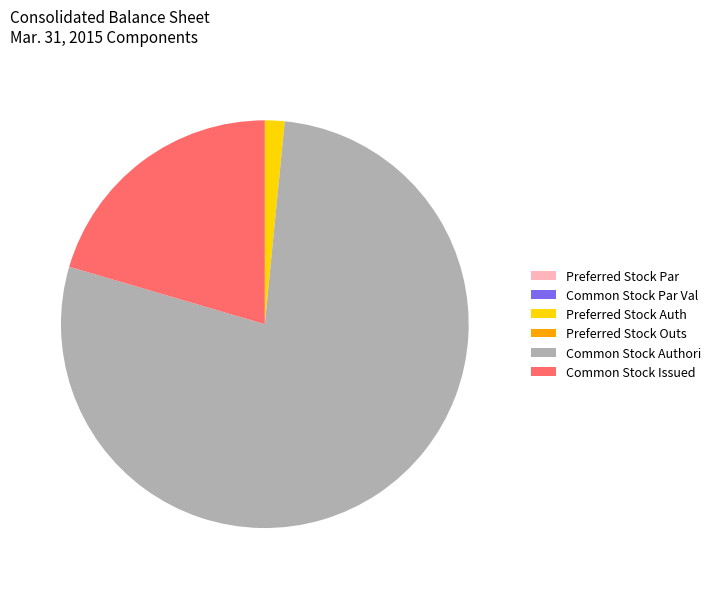

Approximately how many times larger is the value at Common Stock Authori compared to Preferred Stock Auth?

50.0